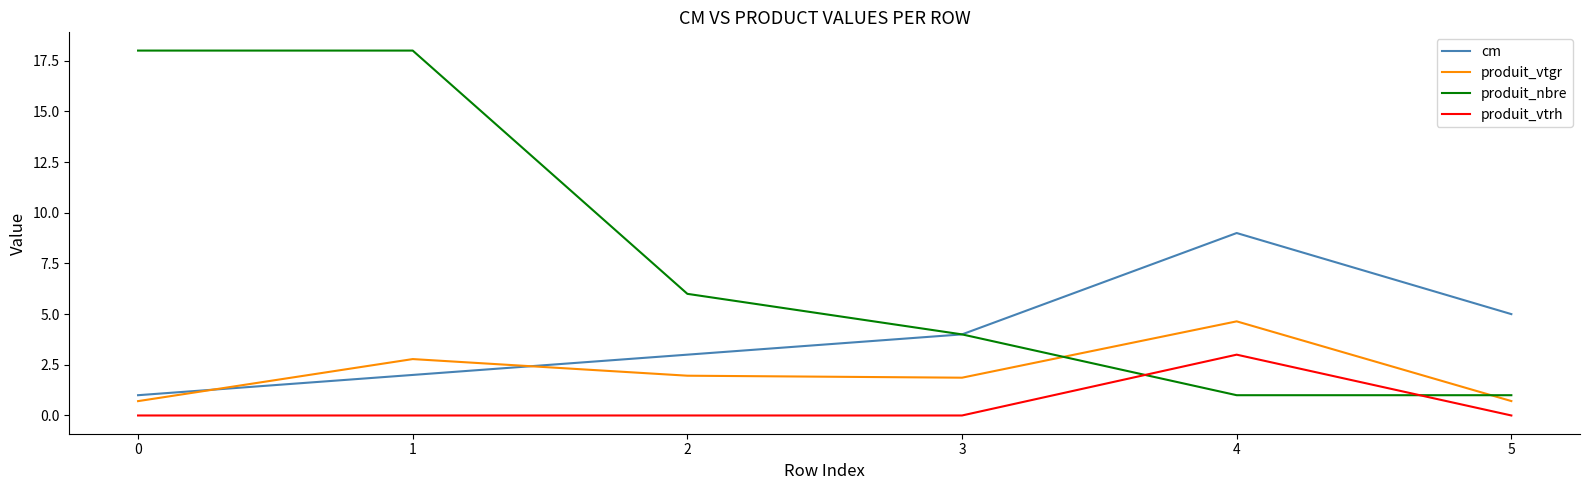

How many lines are shown in the chart?

4